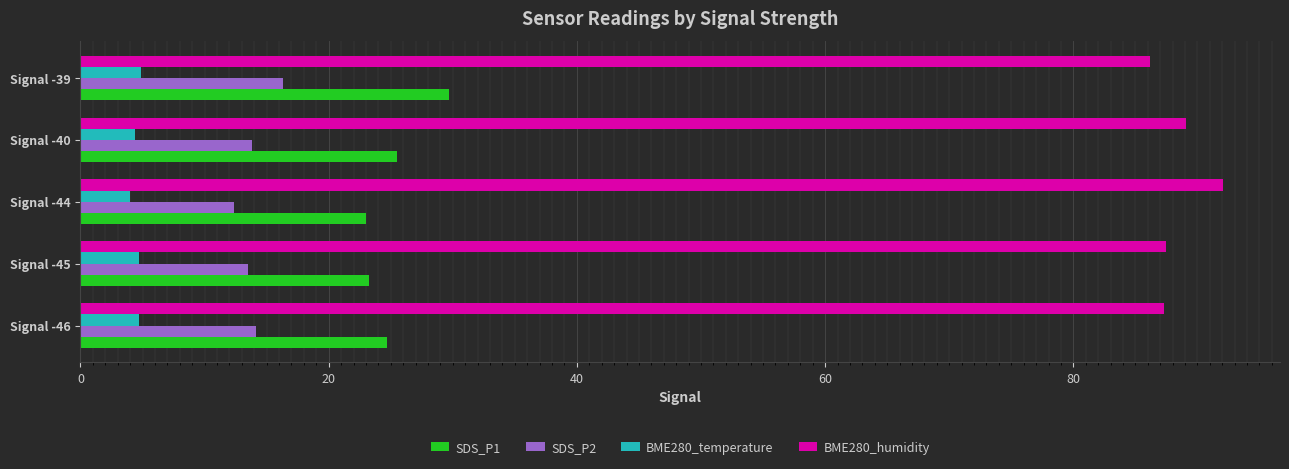

The SDS_P1 series shows 25.5 at Signal -40. True or false?

True